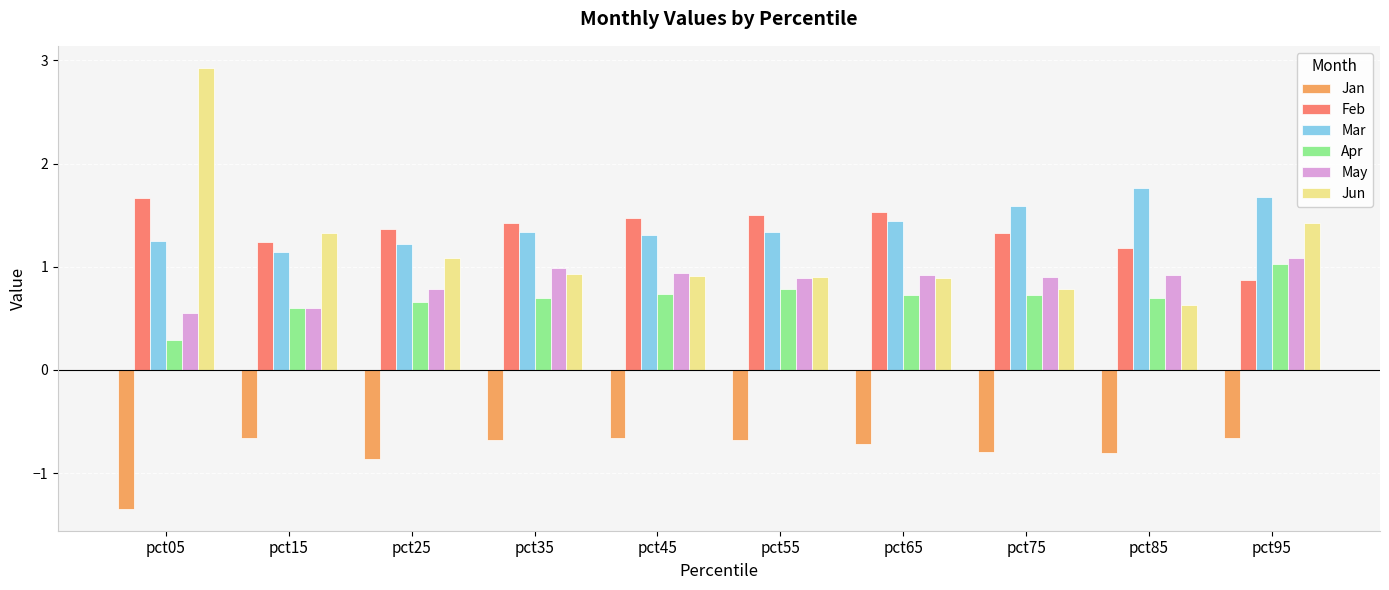

What is the spread (max minus min) of values at pct85?

2.6